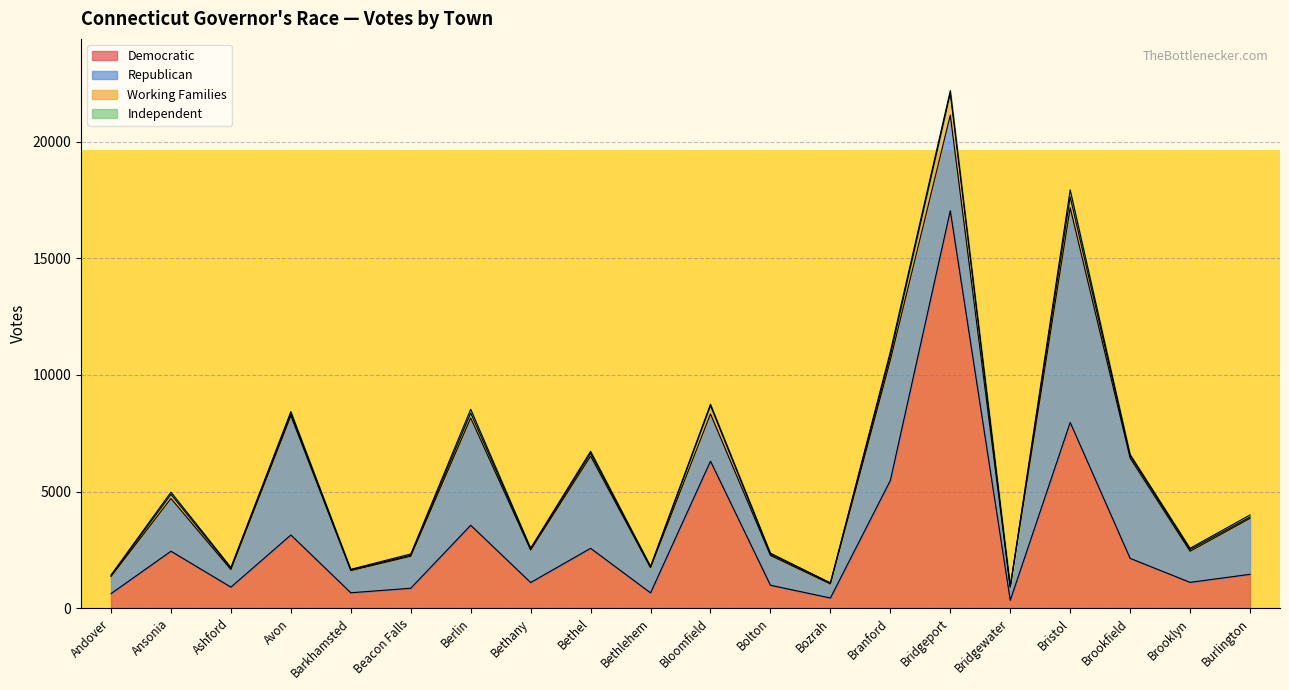

The Working Families series shows 30 at Bolton. True or false?

False